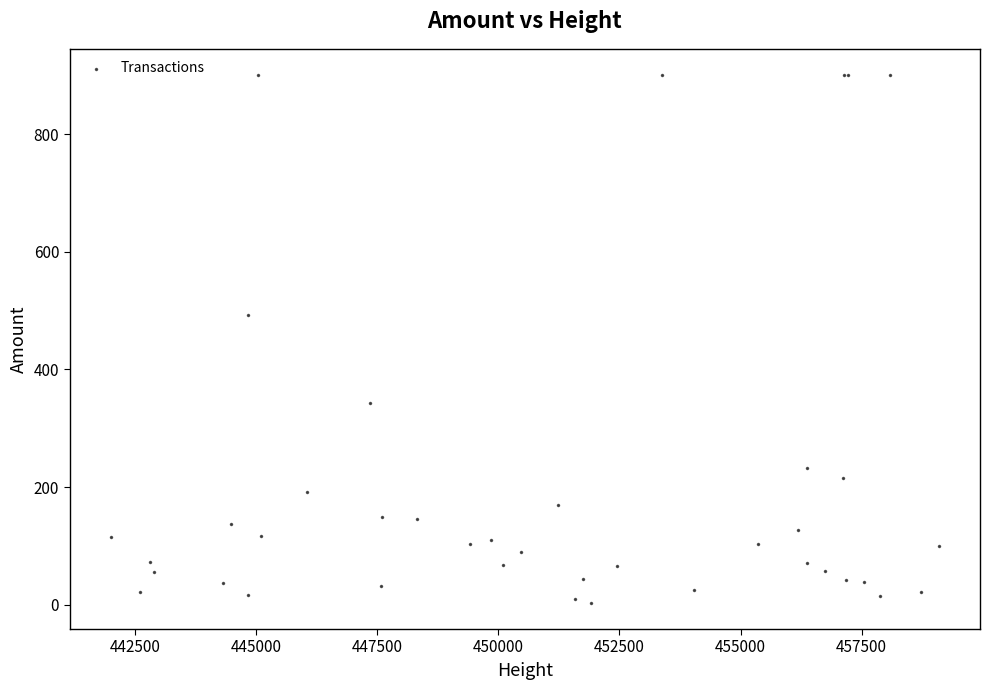

What Y value in the scatter plot is closest to 451?

492.6